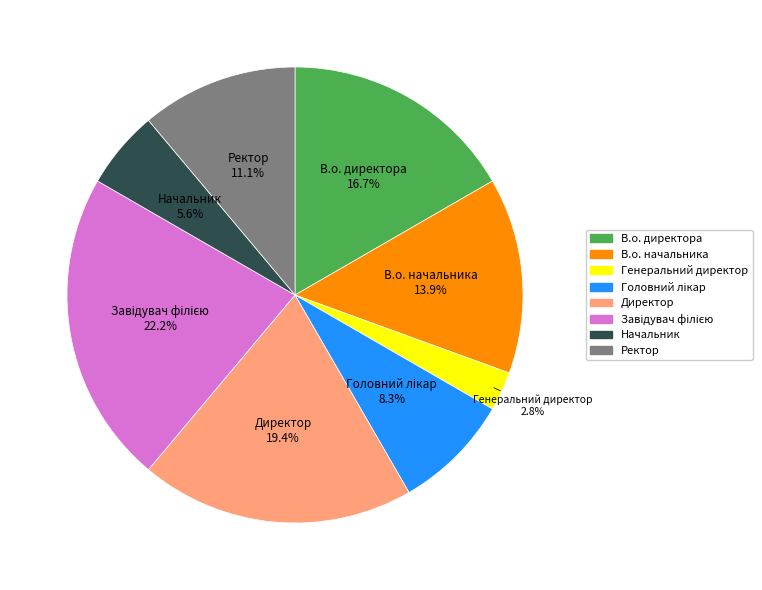

Approximately how many times larger is the value at В.о. начальника compared to Начальник?

2.5